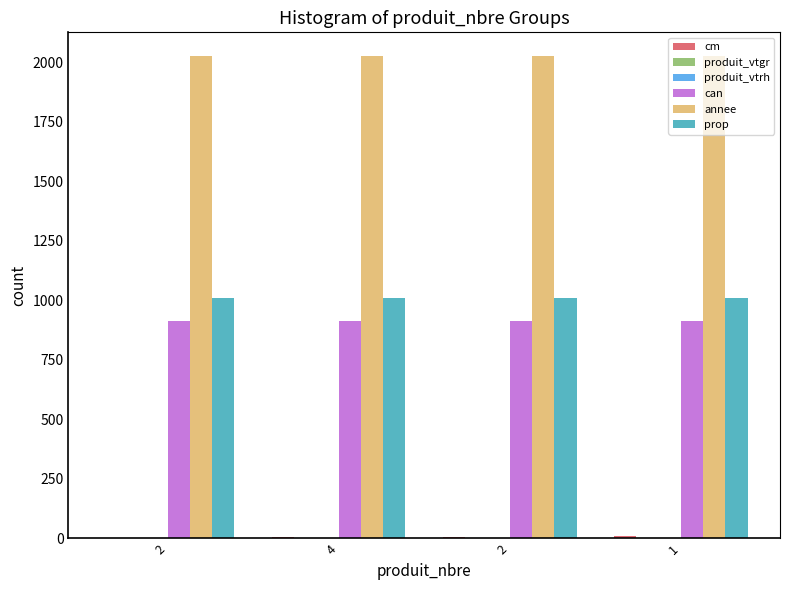

What is the approximate value of prop at 2?

1009.0